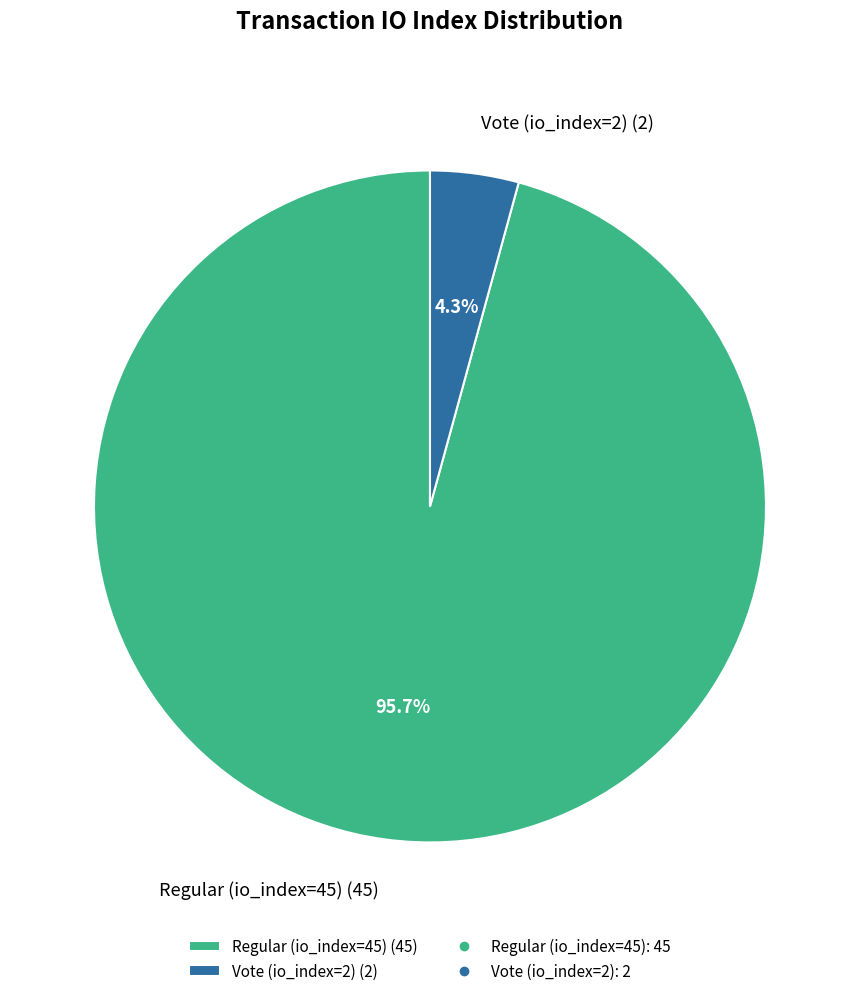

What portion of the pie excludes Vote (io_index=2)?

95.7%